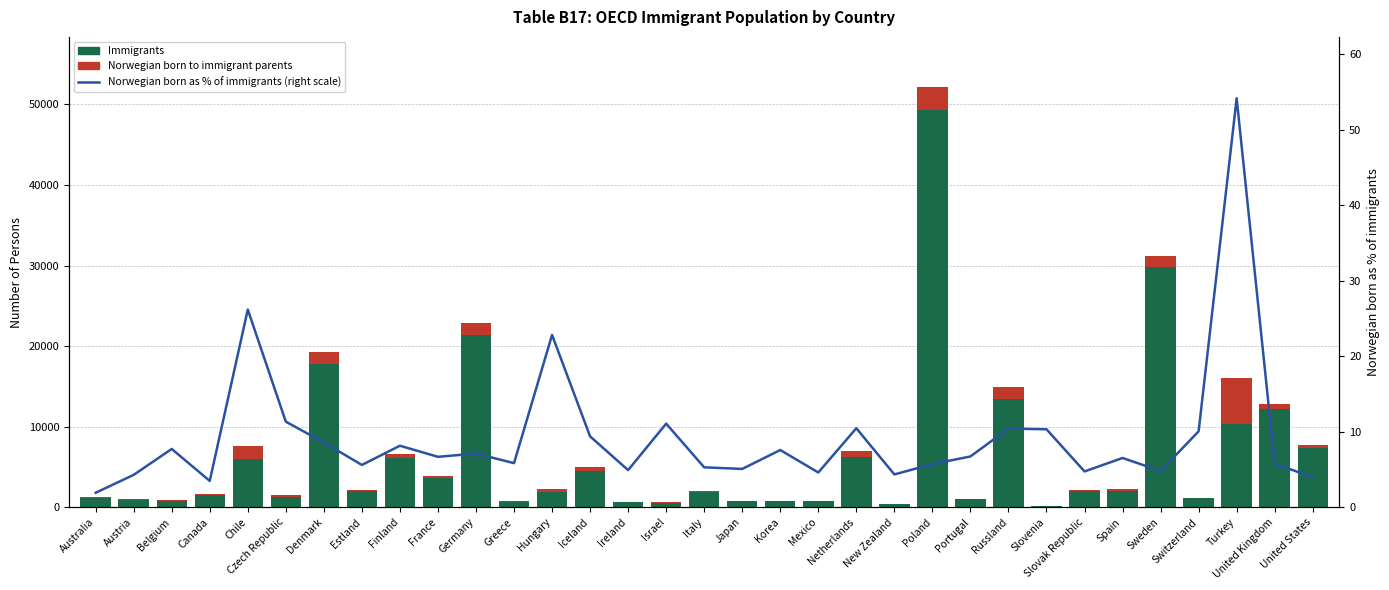

What is the difference between the maximum and second lowest values in the Immigrants series?

48895.0